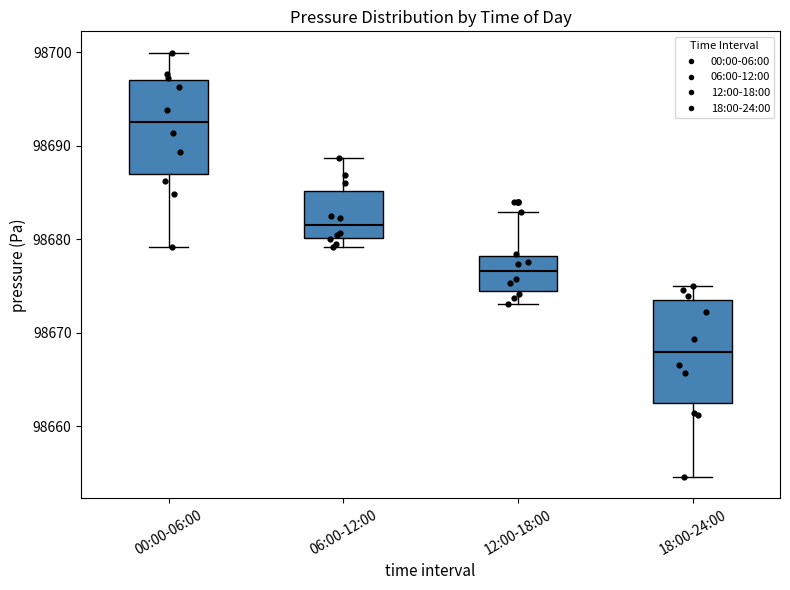

Reading left to right, transcribe this box plot: for each box, give where its median line is, the range the box spans, and where its two whiskers end, as read against the y-axis. The values are not printed on the chart, so give them approximately, as read against the axis.

00:00-06:00: median 98693, box 98687 to 98697, whiskers 98679 to 98700
06:00-12:00: median 98682, box 98680 to 98685, whiskers 98679 to 98689
12:00-18:00: median 98677, box 98674 to 98678, whiskers 98673 to 98683
18:00-24:00: median 98668, box 98662 to 98673, whiskers 98655 to 98675